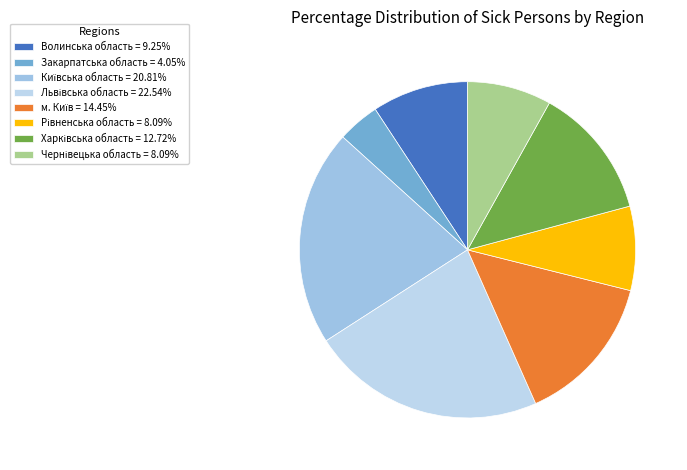

What percentage is the Харківська область slice, to the nearest percent?

13%